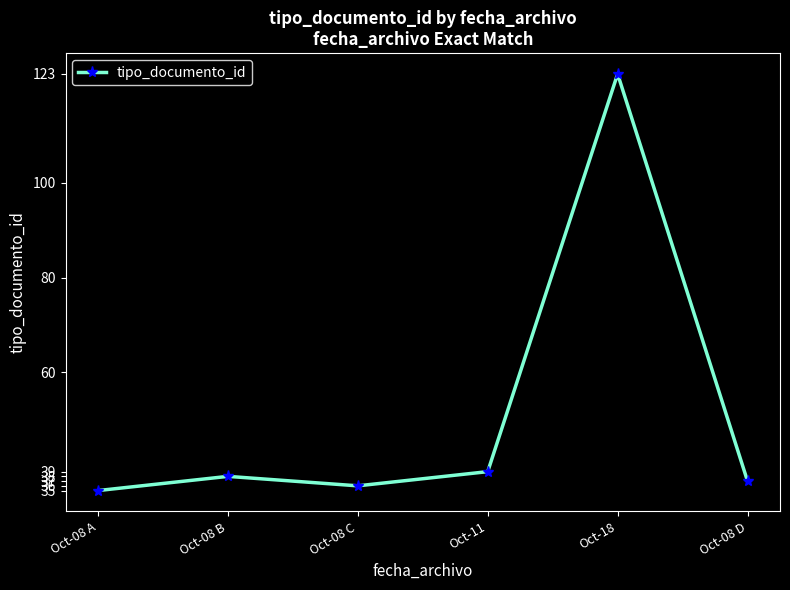

What is the difference between the maximum and minimum values?

88